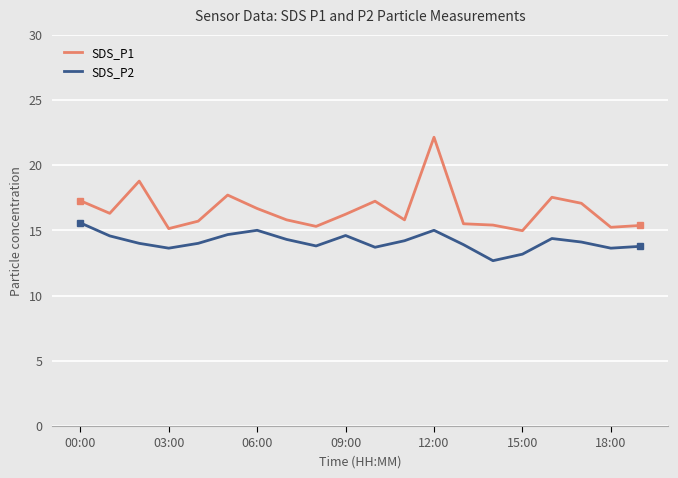

List the series in order of their overall mean, highest first.

SDS_P1, SDS_P2